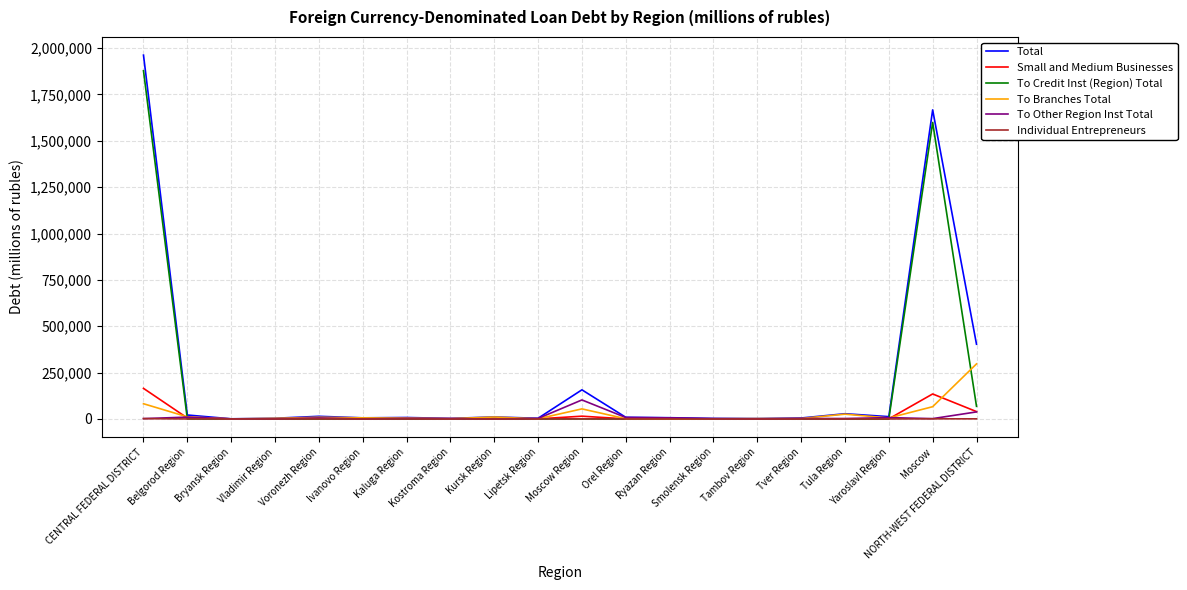

What is the sum of the Individual Entrepreneurs values at Ivanovo Region and Ryazan Region?

41